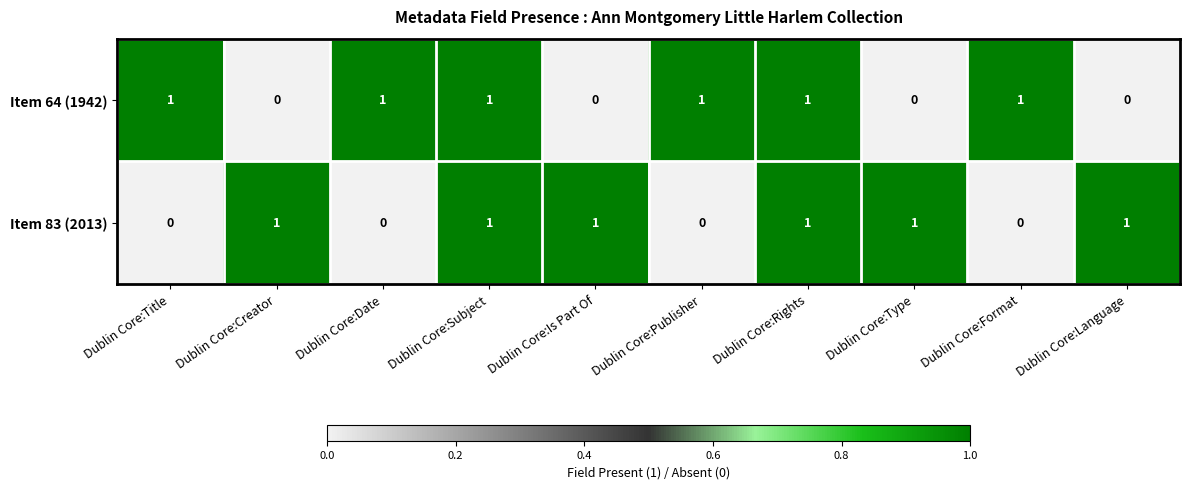

How many Item 83 (2013) values are between 0 and 1?

10